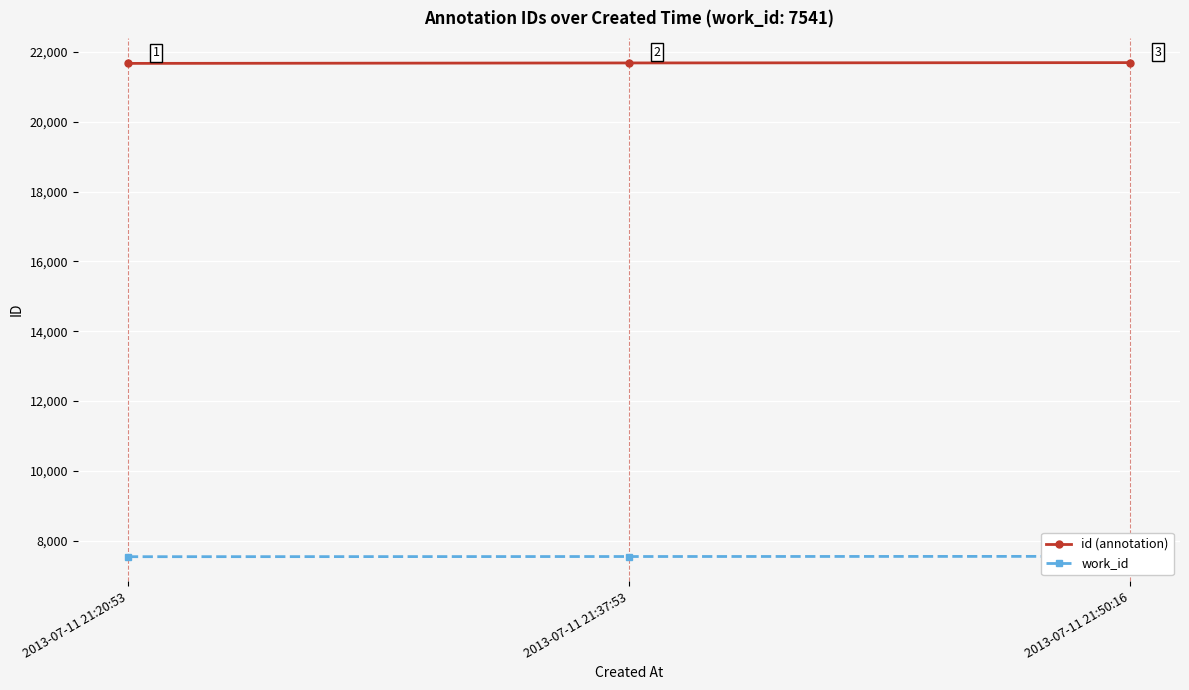

At which label does id (annotation) first exceed 21682?

2013-07-11 21:50:16